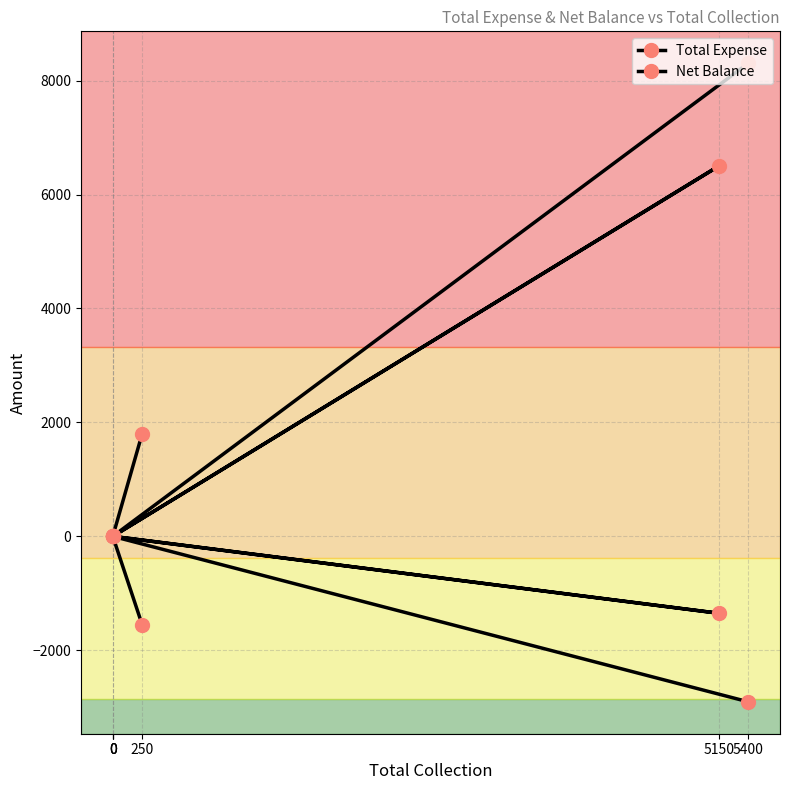

Which label corresponds to the largest value in the chart?

5400